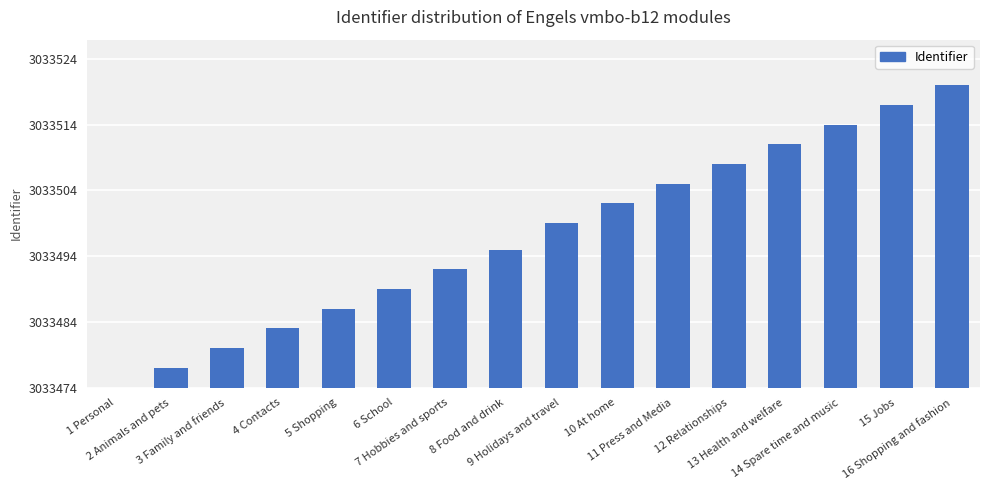

Count the number of data series in this chart.

1